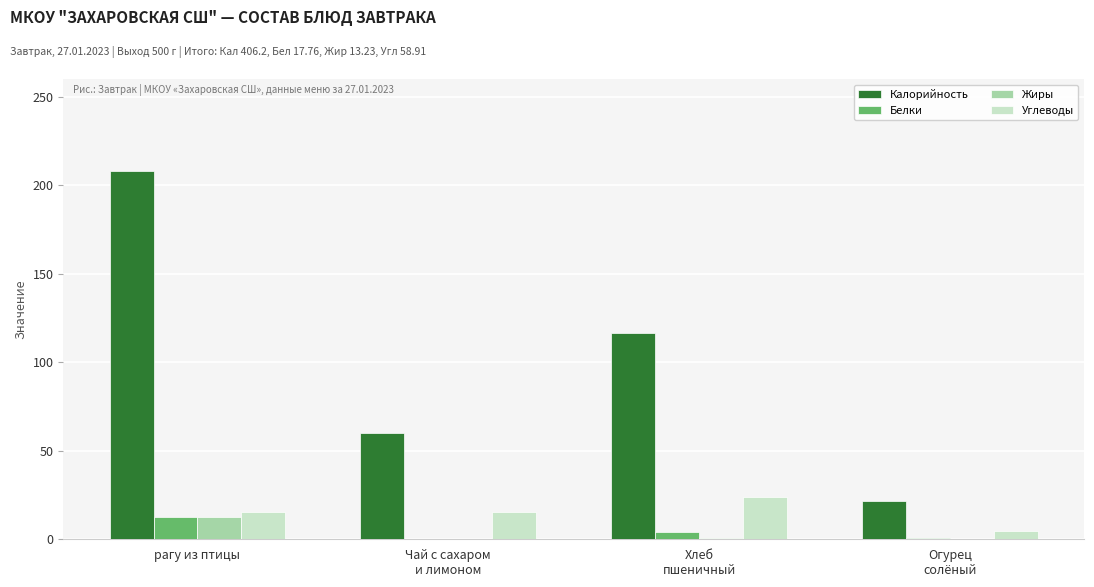

Which series has the largest total across all categories?

Калорийность